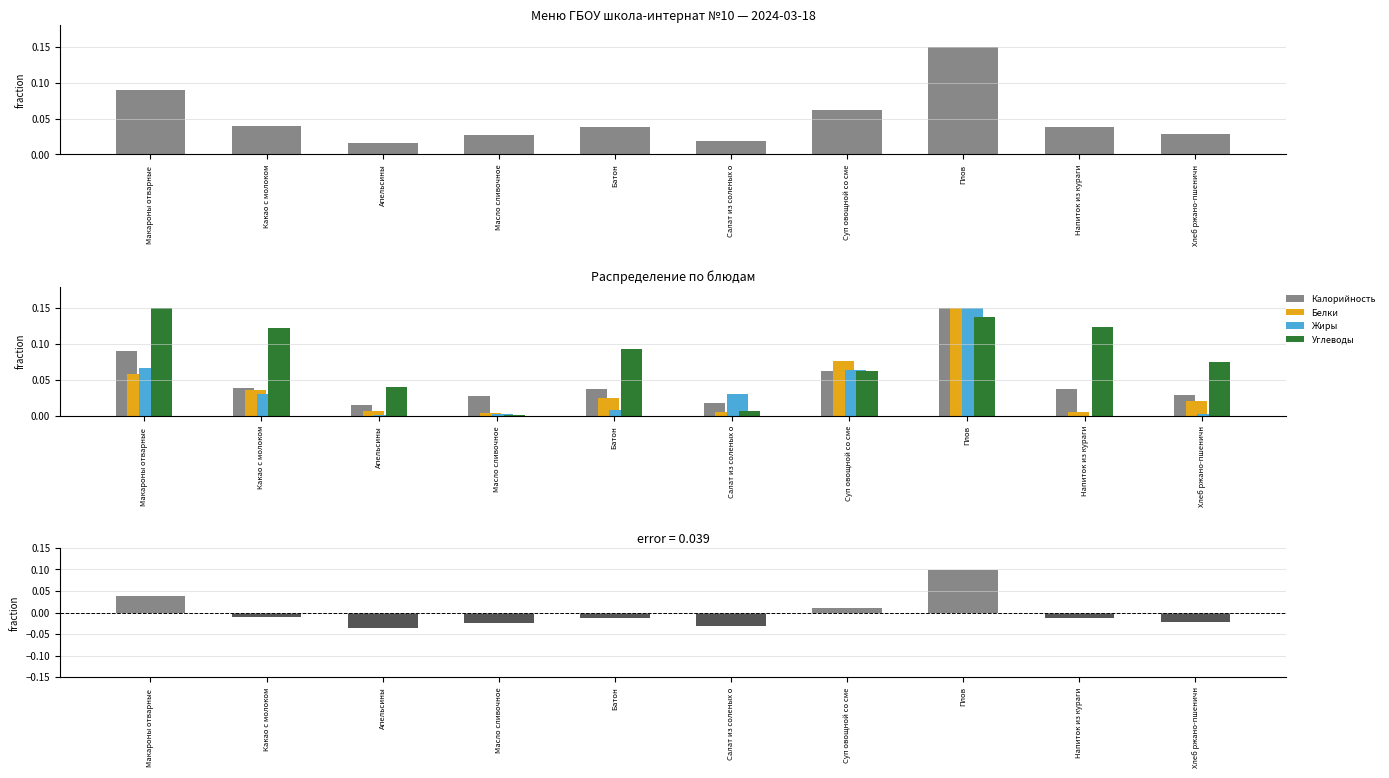

Count the number of categories in the chart.

10